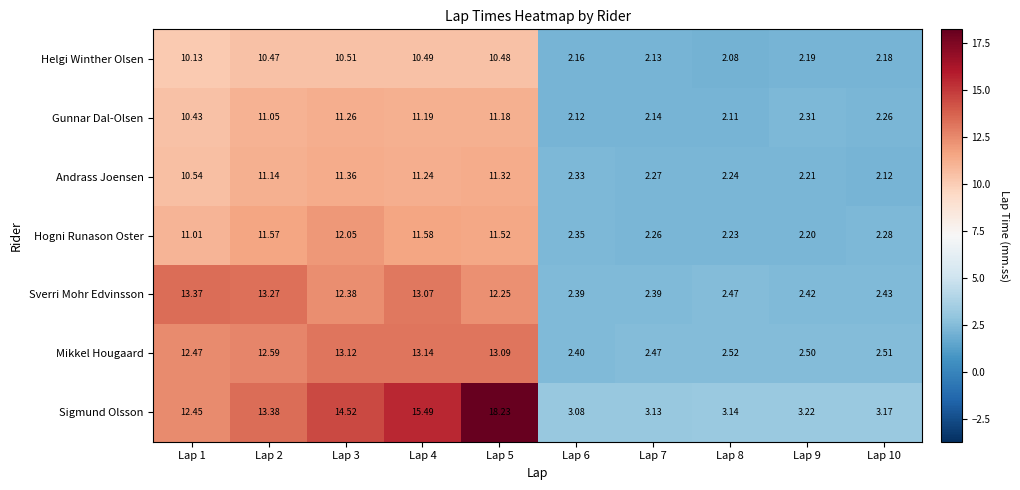

What is the spread (max minus min) of values at Lap 3?

4.0